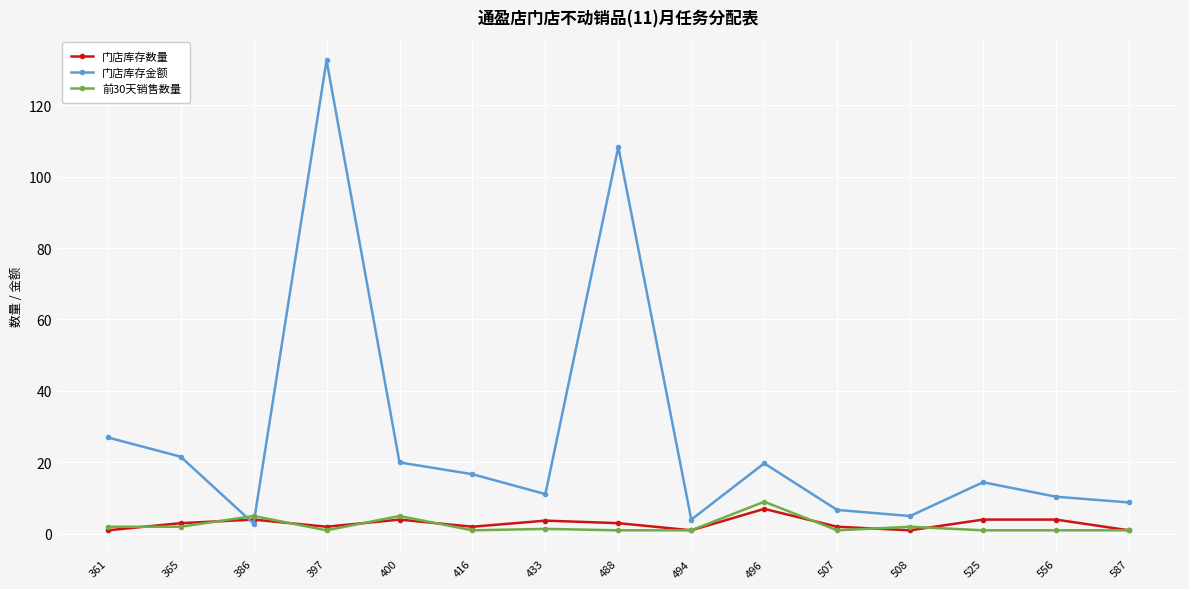

Between which two adjacent categories do 前30天销售数量 and 门店库存金额 first intersect?

365 and 386